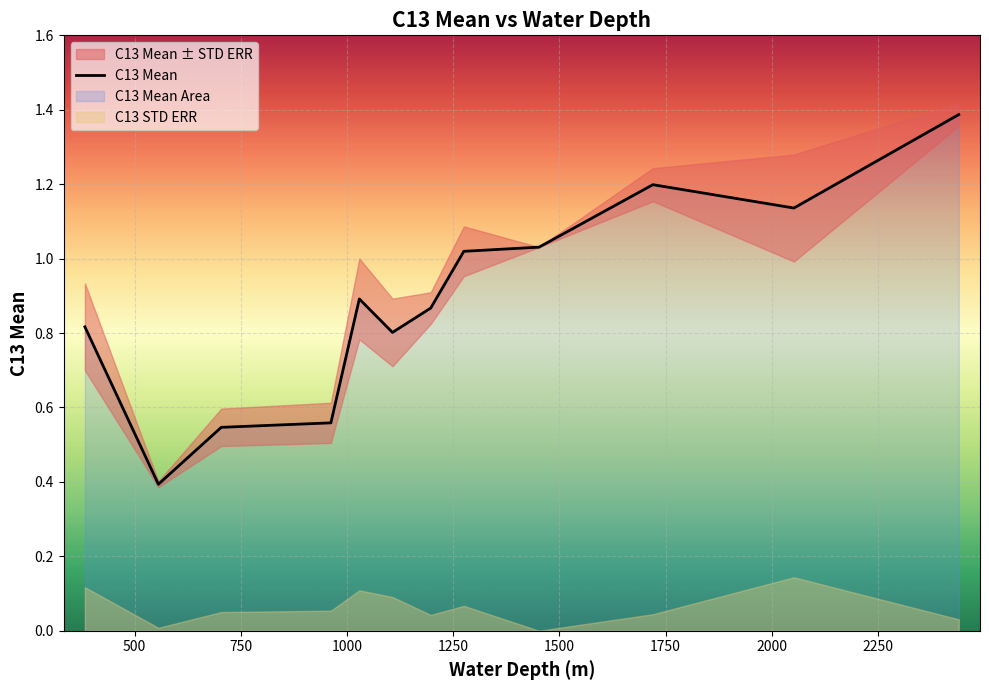

What is the minimum value for C13 Mean?

0.4